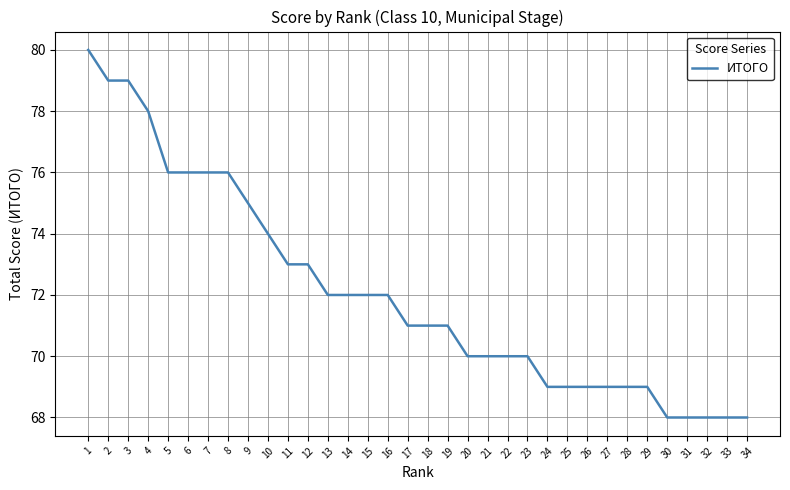

What is the greatest value displayed?

80